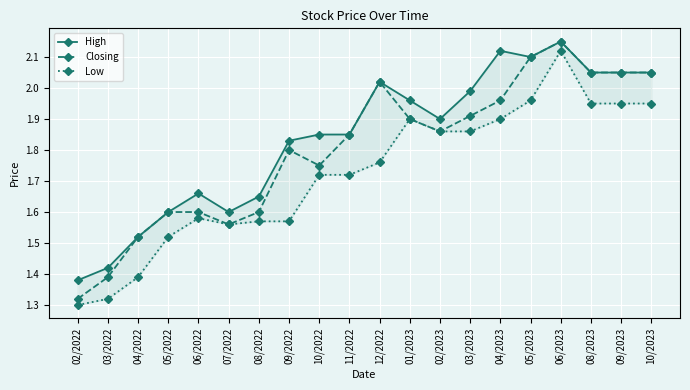

Rank the series by their average value, from lowest to highest.

Low, Closing, High